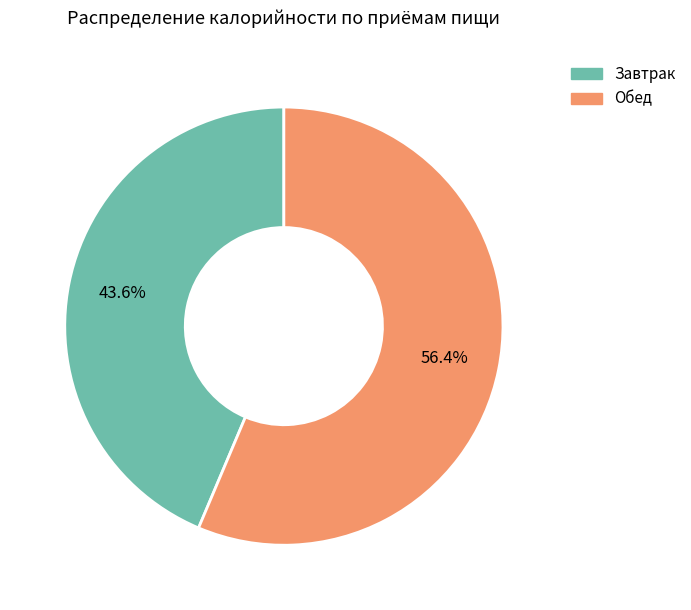

What percentage do Завтрак and Обед together represent?

100.0%